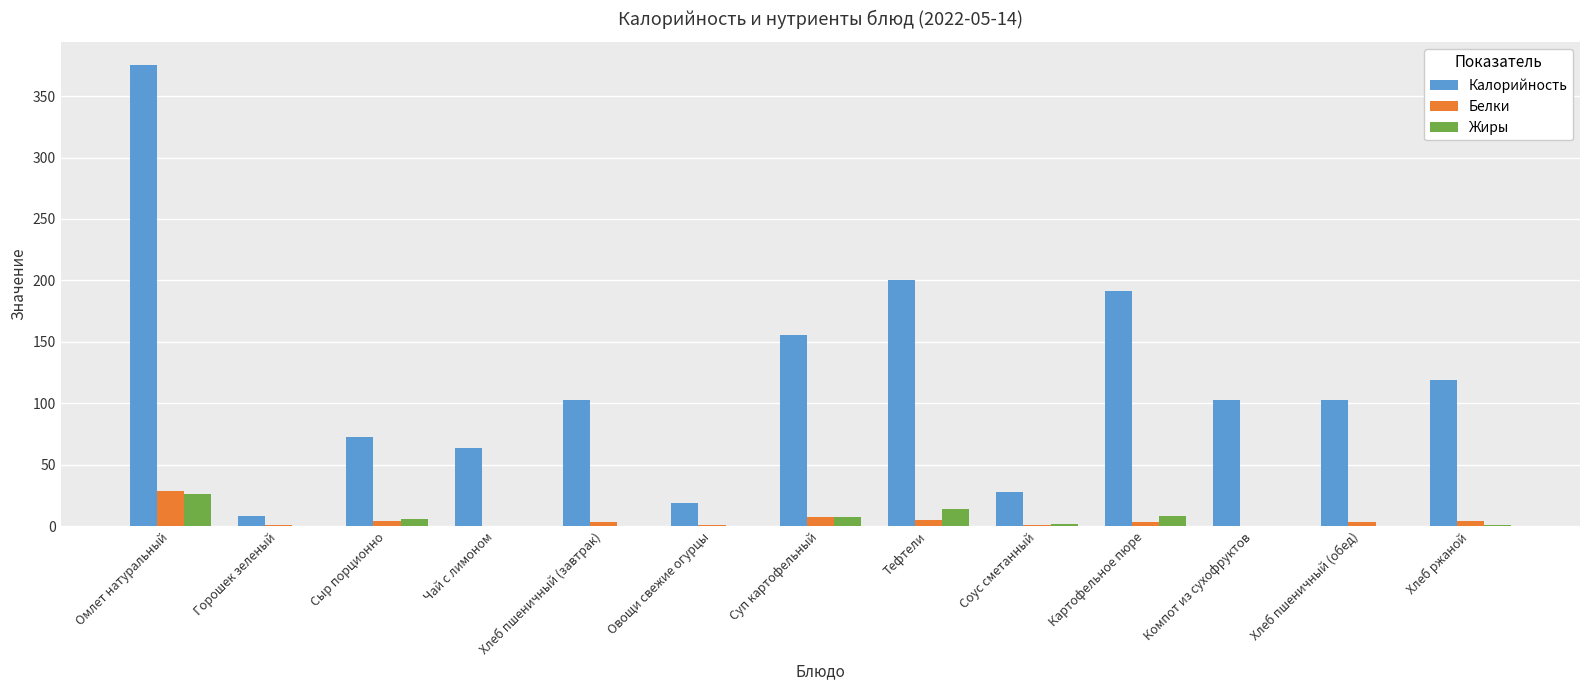

Which label corresponds to the largest value in the chart?

Омлет натуральный